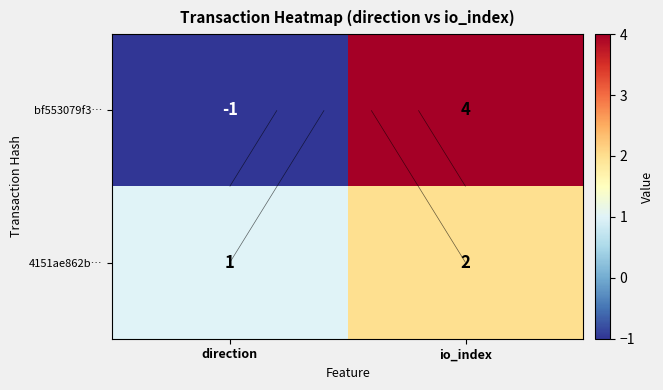

Which has a higher value, direction or io_index?

io_index